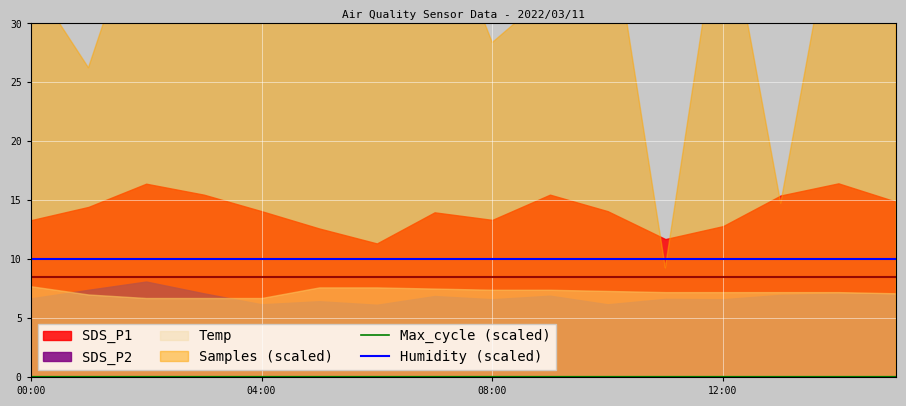

True or false: Humidity (scaled) and Max_cycle (scaled) cross at least once.

False